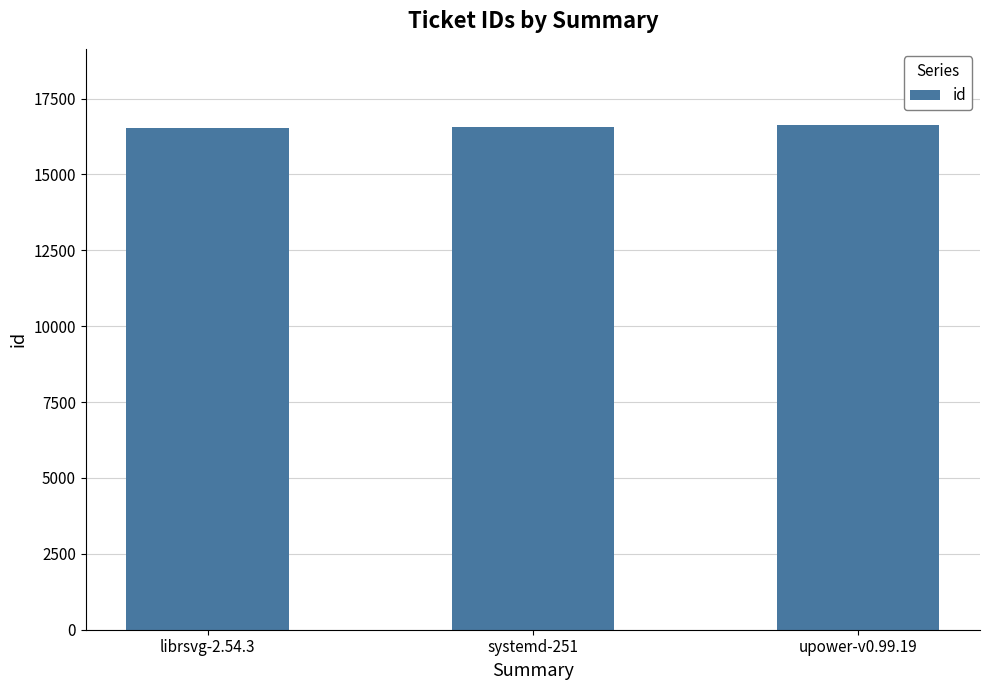

True or false: the data shows 8756 at librsvg-2.54.3.

False